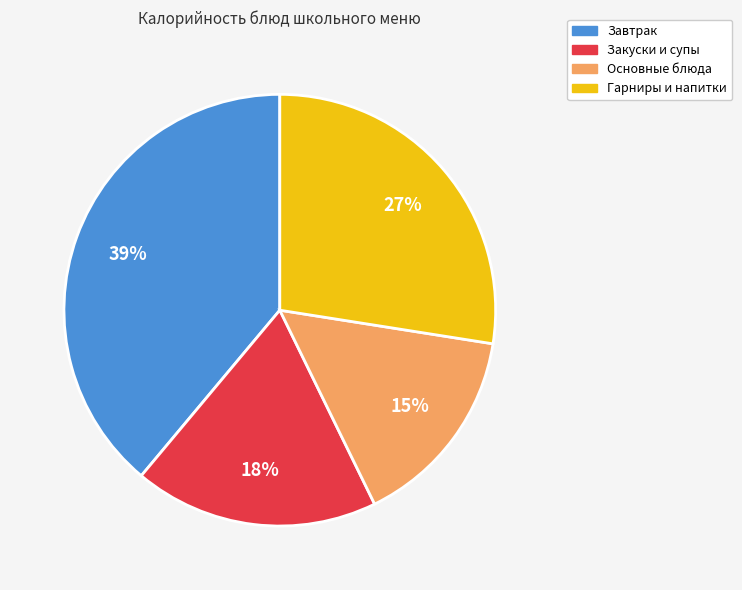

Do Основные блюда and Гарниры и напитки together represent more than half of the pie?

No